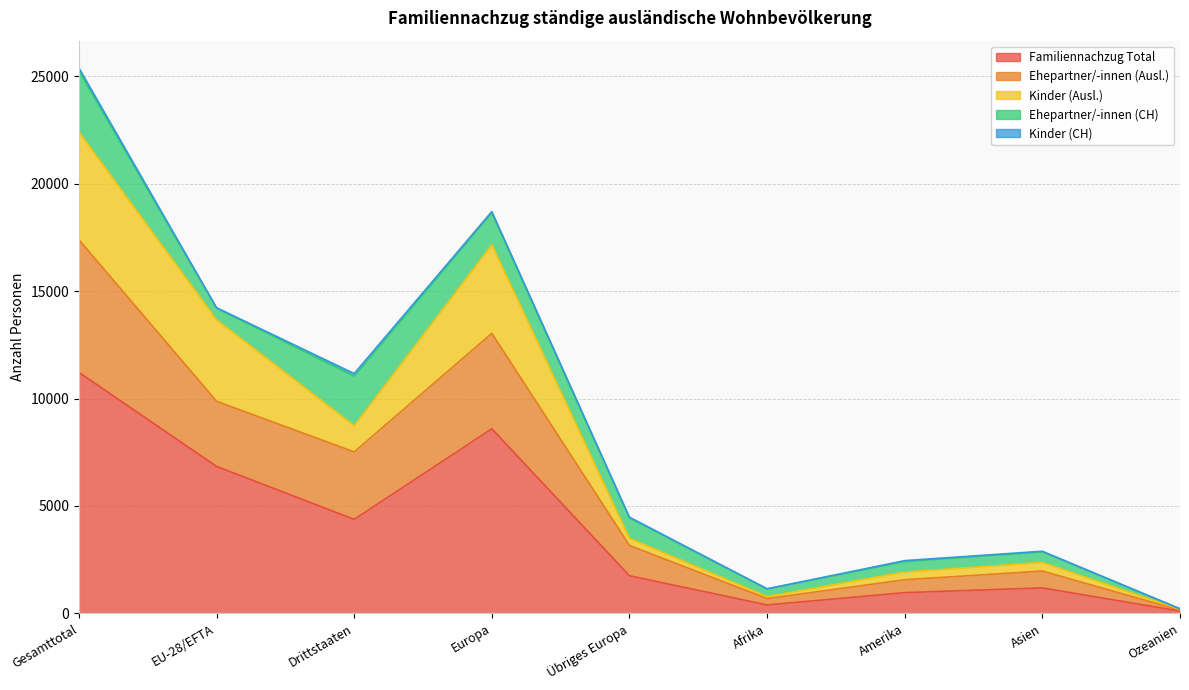

At which label does Familiennachzug Total first exceed 1751?

Gesamttotal